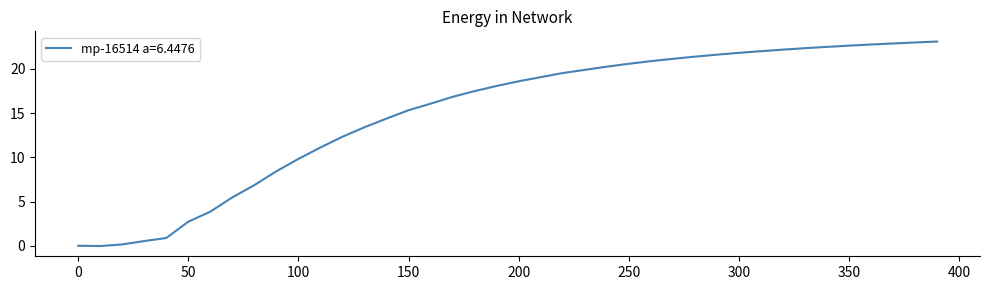

What is the difference between the maximum and minimum values?

23.1